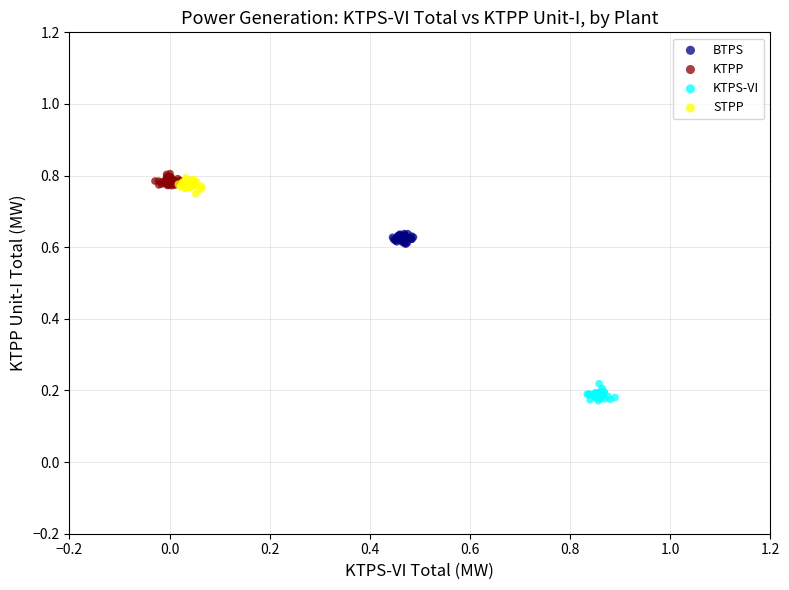

Which series contains the lowest Y value?

KTPS-VI